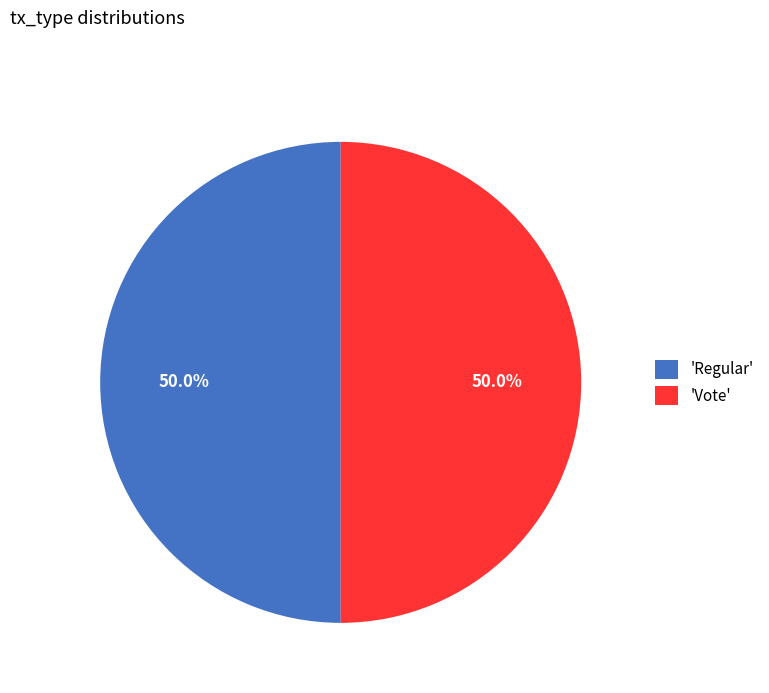

Approximately how many times larger is the value at 'Vote' compared to 'Regular'?

1.0